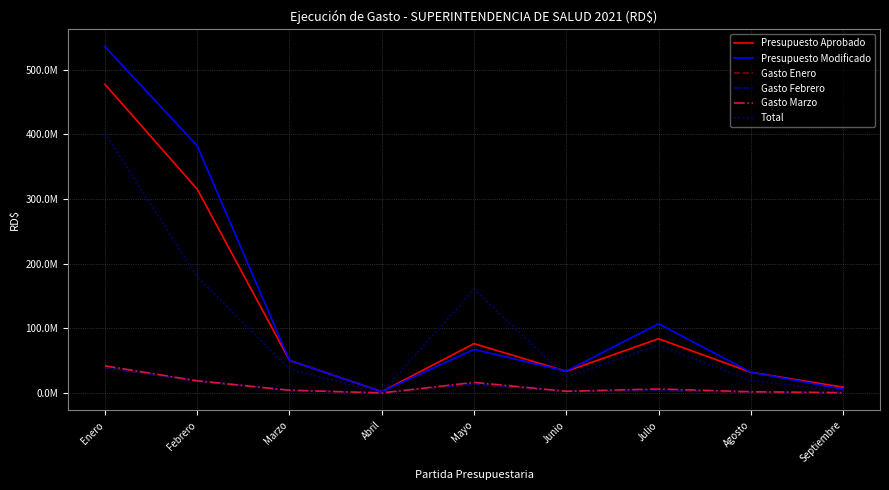

What are all the series names shown in the legend?

Presupuesto Aprobado, Presupuesto Modificado, Gasto Enero, Gasto Febrero, Gasto Marzo, Total